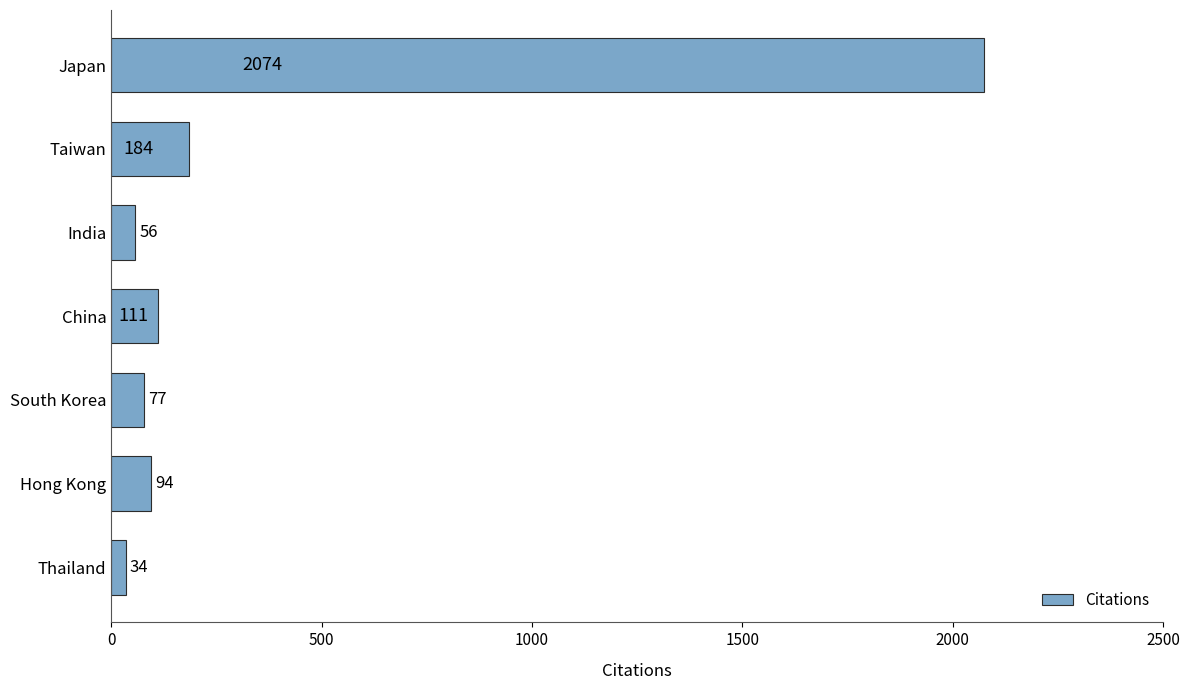

Are the bars horizontal?

Yes